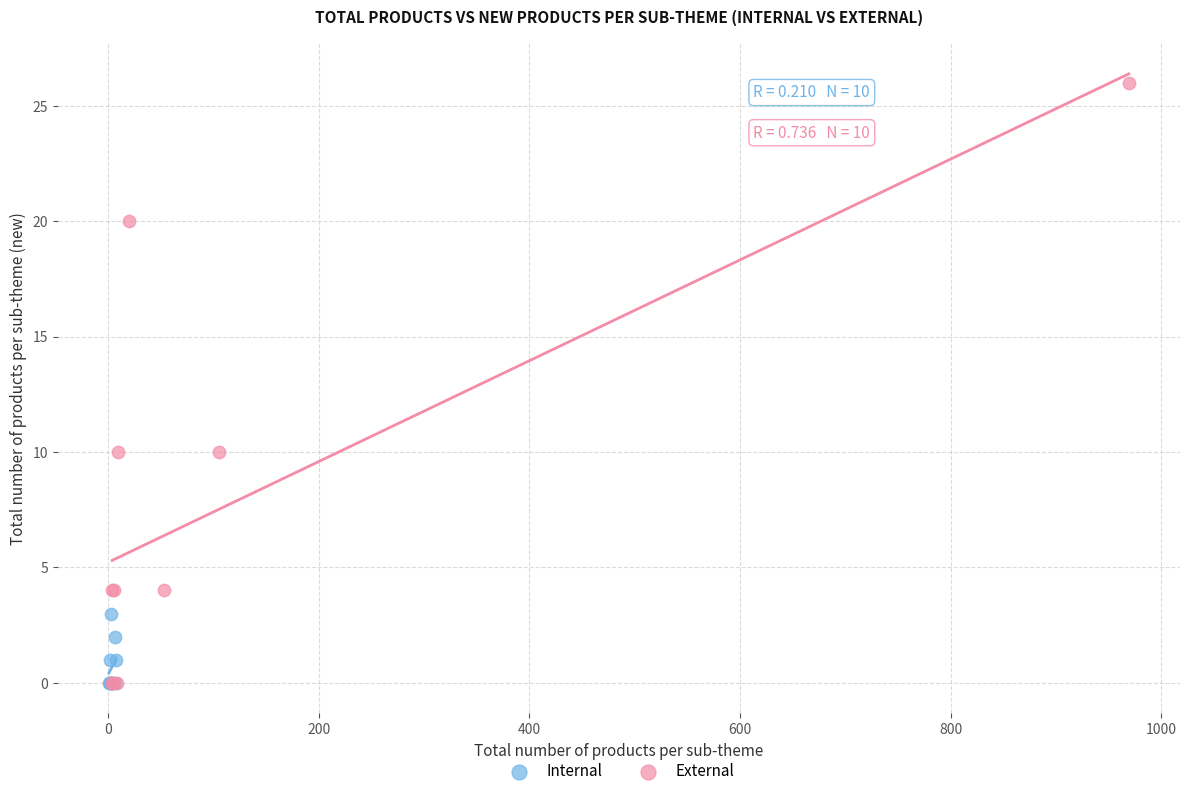

Which series has the widest spread of Y values?

External